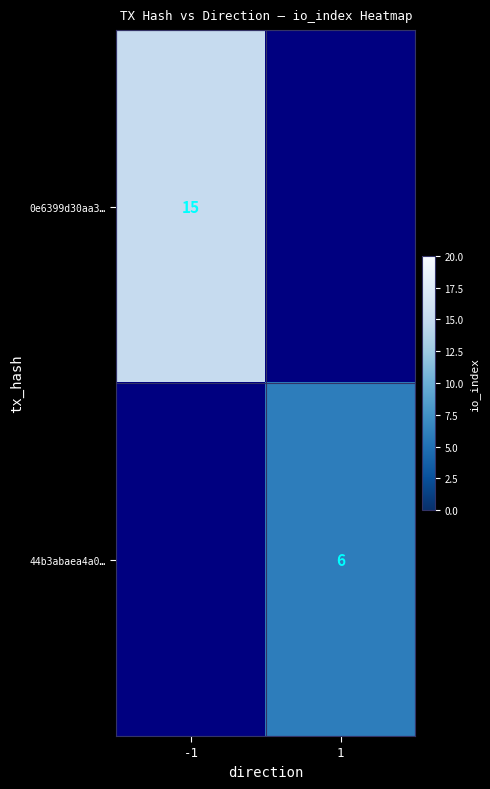

The value of 0e6399d30aa3… at -1 is 8. True or false?

False